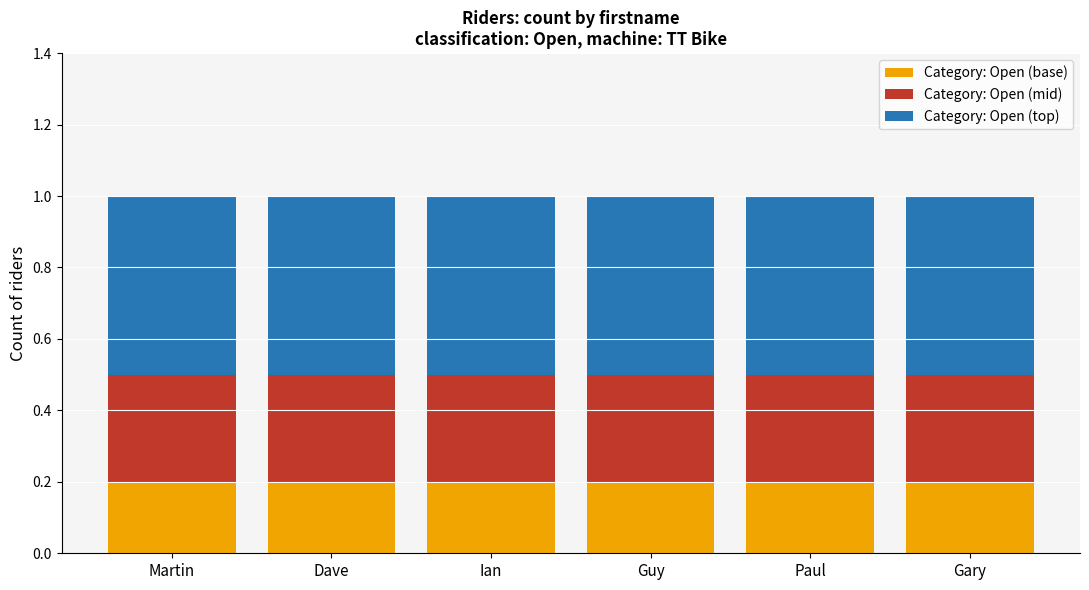

True or false: Category: Open (base) has a value of 0.1 at Paul.

False